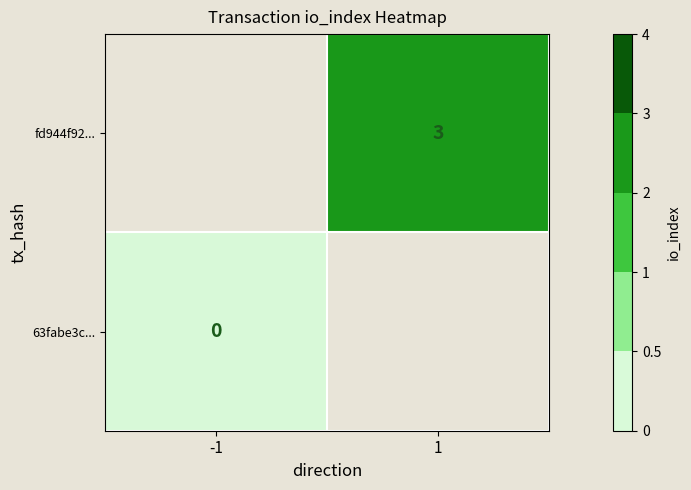

Is the value of fd944f92... at 1 greater than the value of 63fabe3c... at -1?

Yes